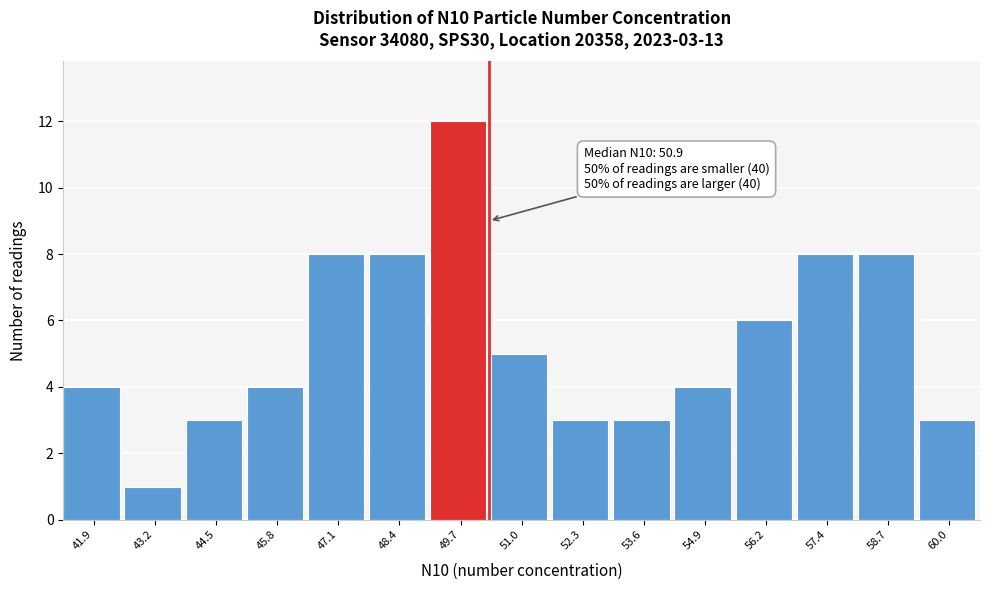

Reading left to right, extract all data points from this chart.

4	1	3	4	8	8	12	5	3	3	4	6	8	8	3